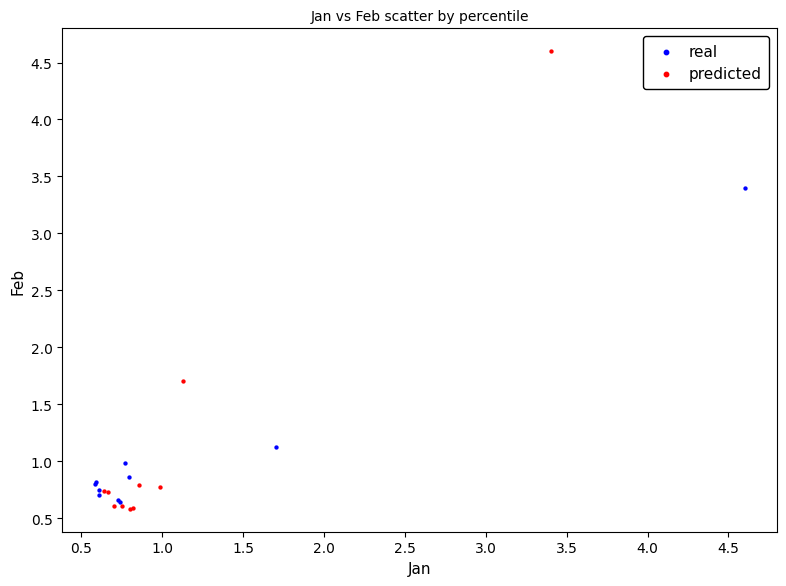

Which series contains the highest Y value?

predicted